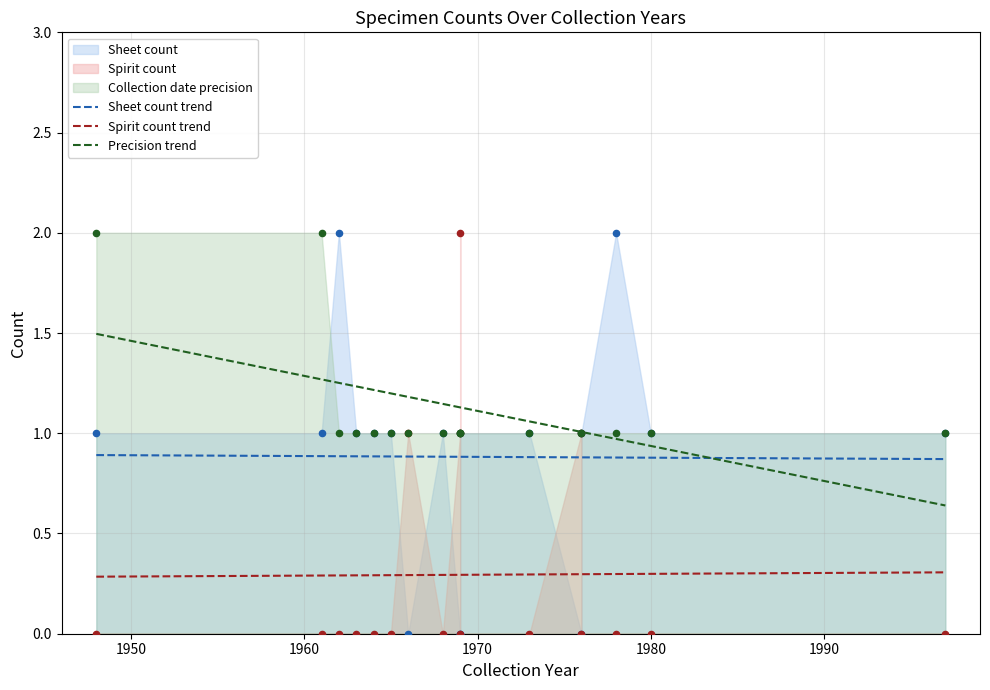

Which series has the largest total across all categories?

Precision trend